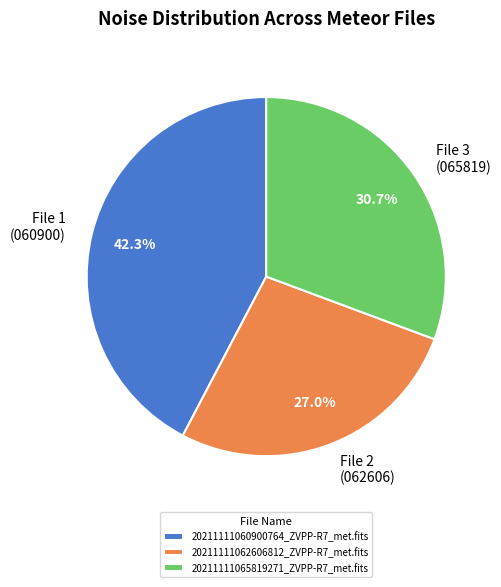

To the nearest percent, what is the average slice percentage?

33%